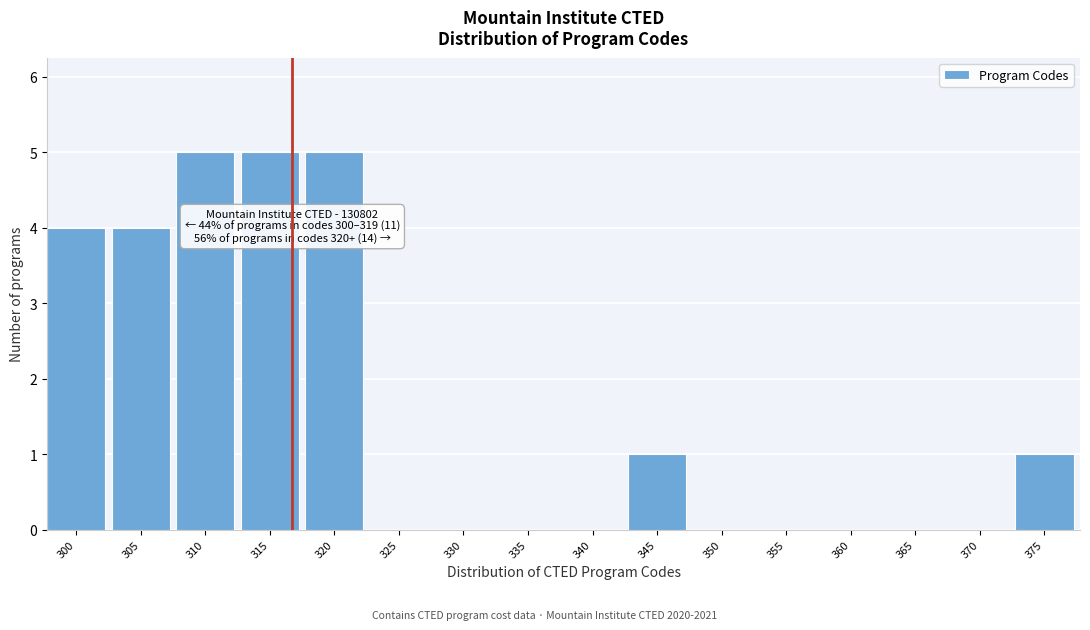

Reading left to right, list all the values displayed in this chart.

300=4	305=4	310=5	315=5	320=5	325=0	330=0	335=0	340=0	345=1	350=0	355=0	360=0	365=0	370=0	375=1